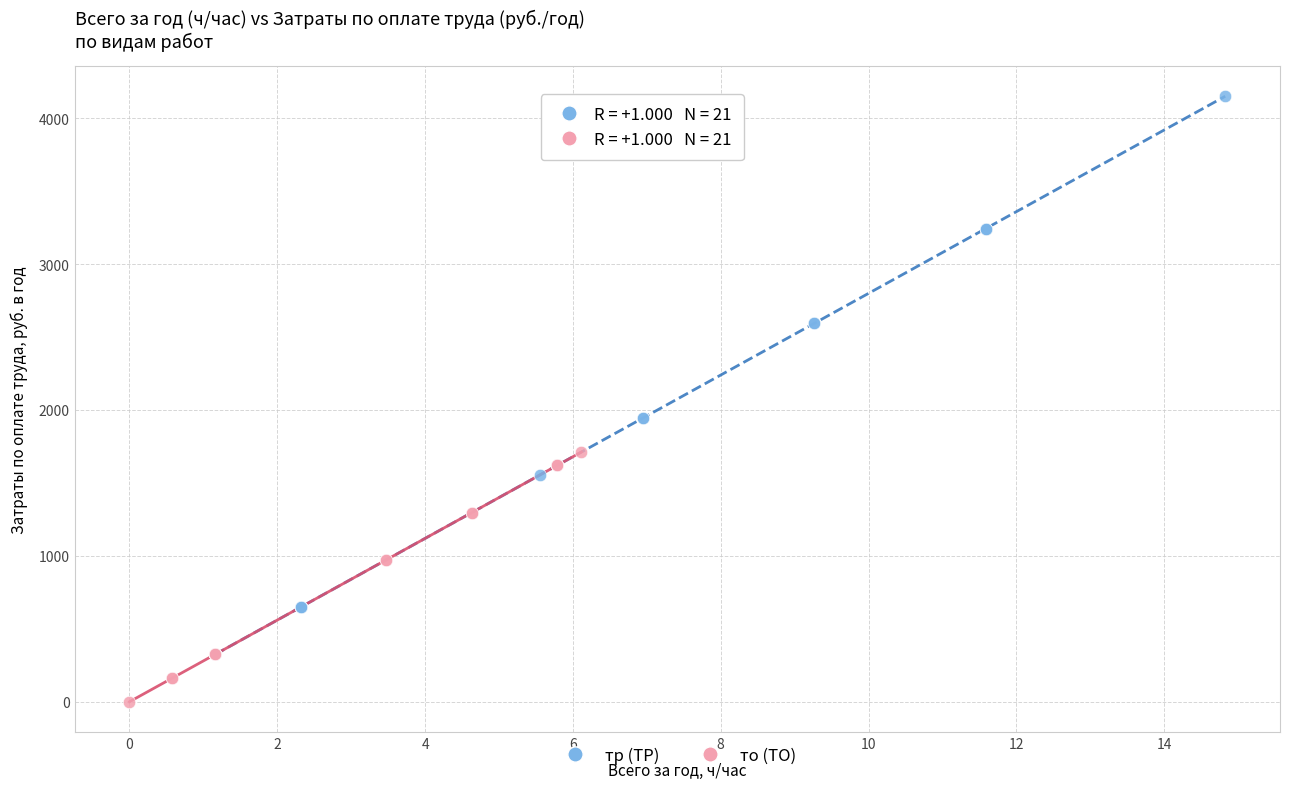

Which series contains the highest Y value?

тр (ТР)